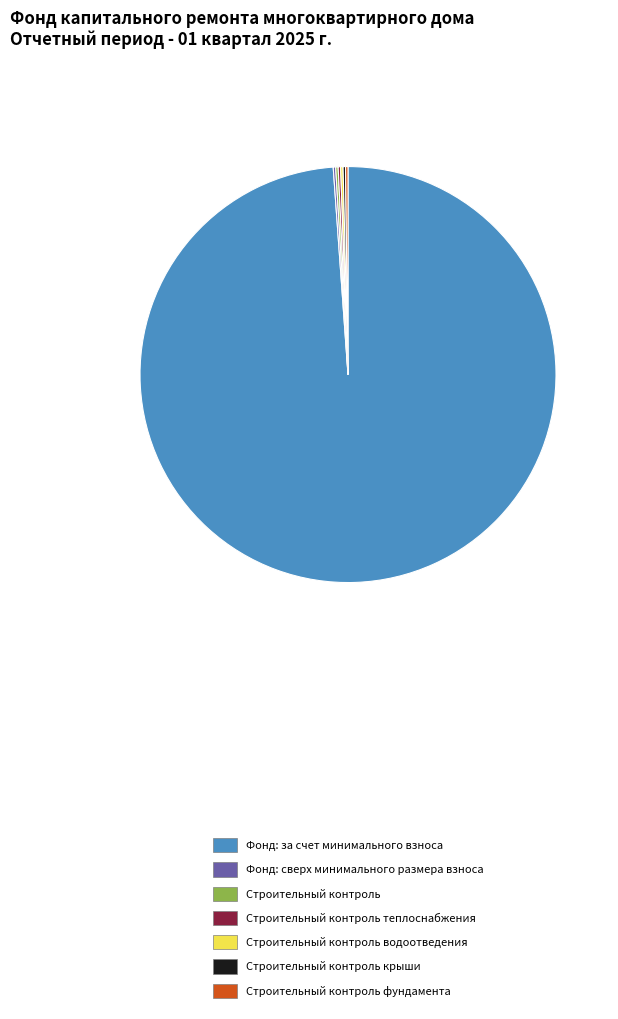

Is there any slice that represents more than half of the pie?

Yes